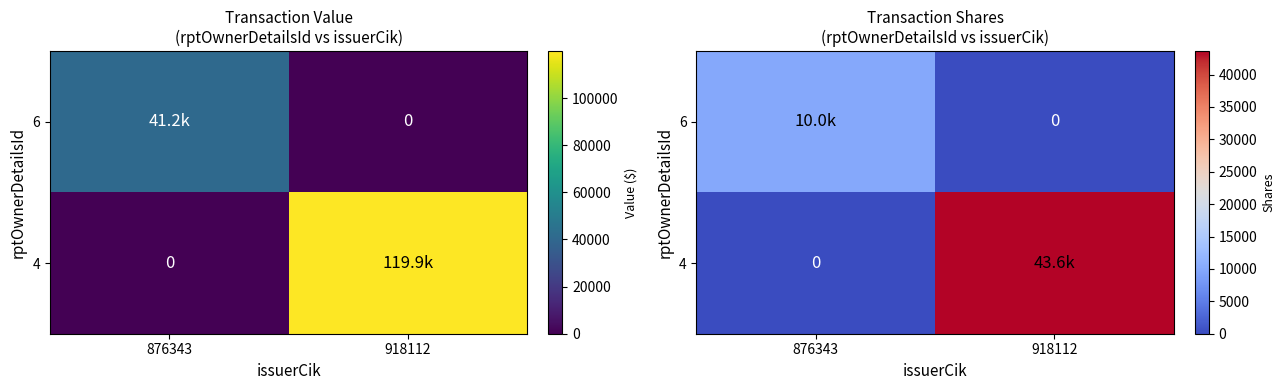

What is the difference between the 6 values at 918112 and 876343?

10000